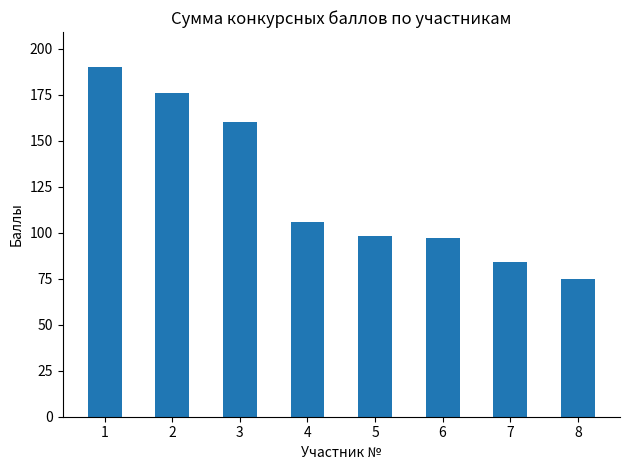

What is the value of the 2nd bar from the left?

176